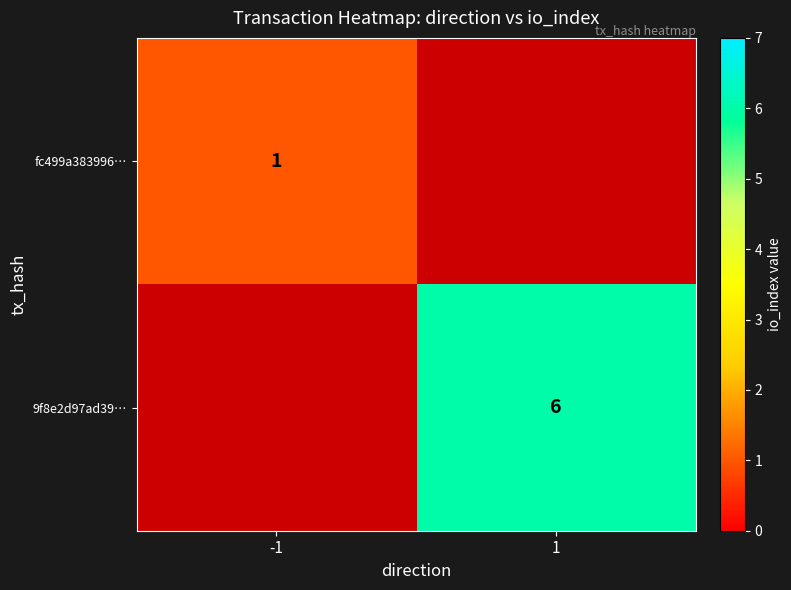

Is it true that fc499a383996… equals 2 at -1?

False